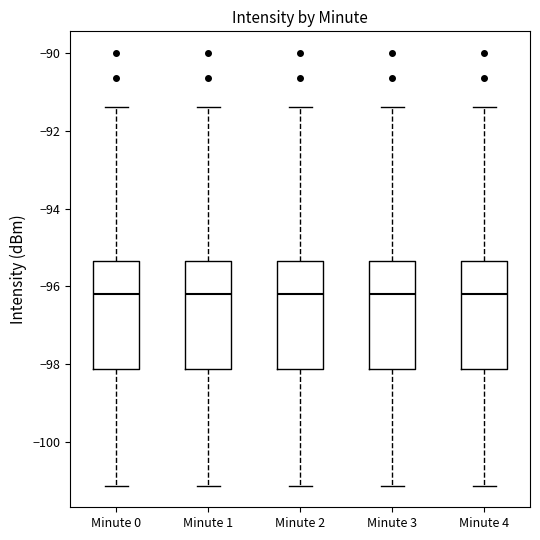

Reading left to right, transcribe this box plot: for each box, give where its median line is, the range the box spans, and where its two whiskers end, as read against the y-axis. The values are not printed on the chart, so give them approximately, as read against the axis.

Minute 0: median -96.2, box -98.2 to -95.4, whiskers -101.2 to -91.4
Minute 1: median -96.2, box -98.2 to -95.4, whiskers -101.2 to -91.4
Minute 2: median -96.2, box -98.2 to -95.4, whiskers -101.2 to -91.4
Minute 3: median -96.2, box -98.2 to -95.4, whiskers -101.2 to -91.4
Minute 4: median -96.2, box -98.2 to -95.4, whiskers -101.2 to -91.4